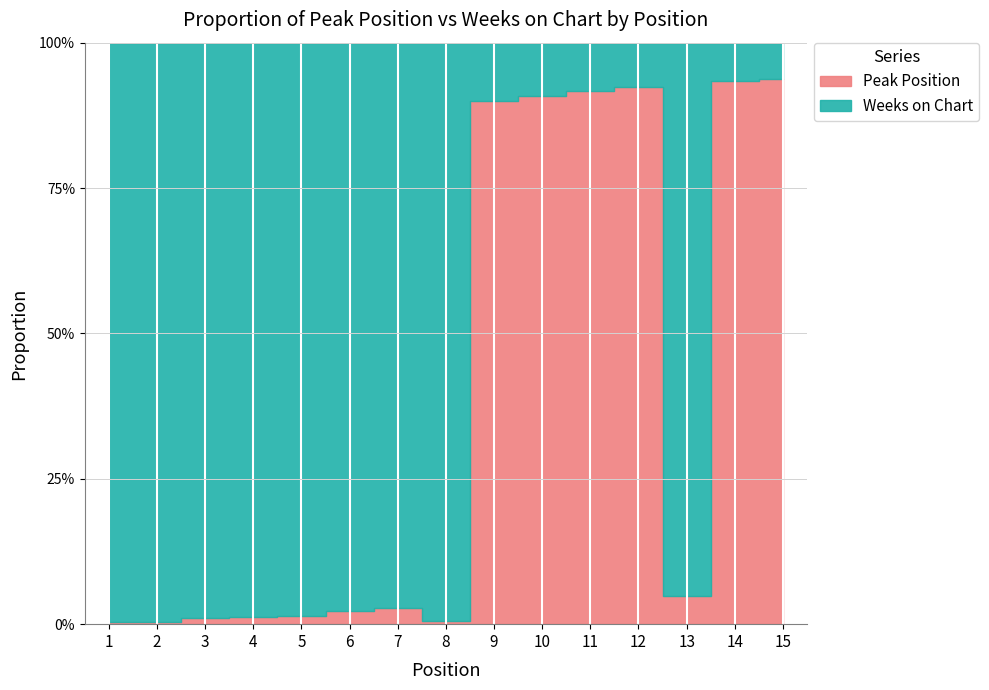

What is the average value?

0.4